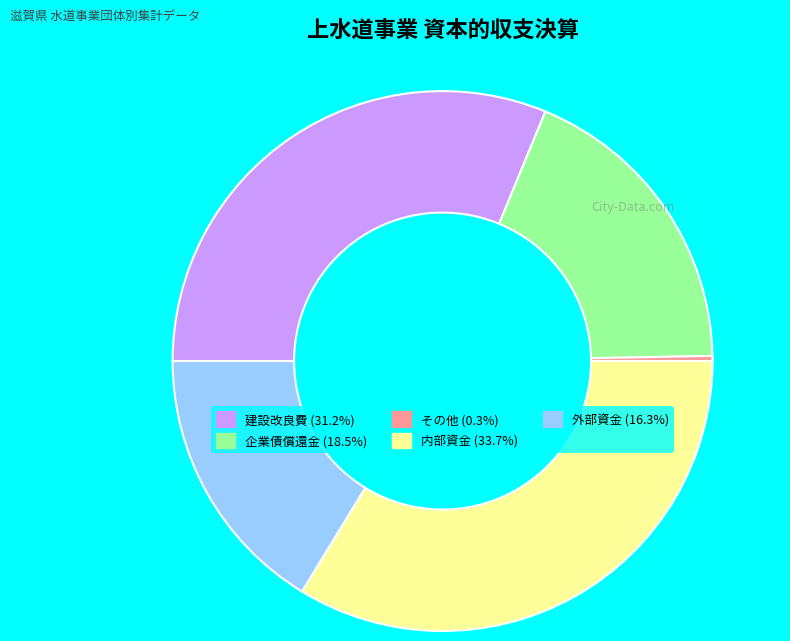

Does 企業債償還金 (18.5%) represent more than half of the total?

No